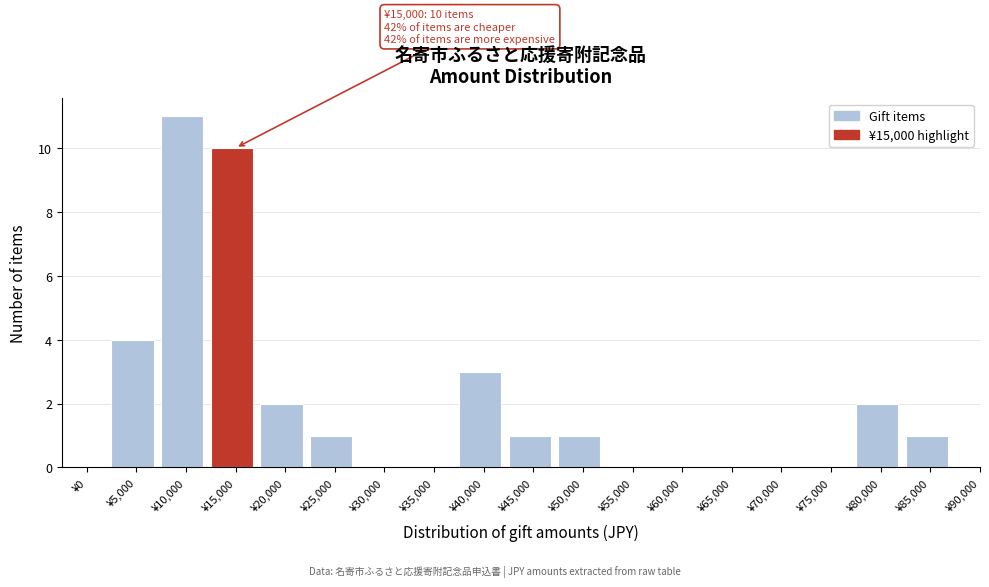

Reading left to right, list all the values displayed in this chart.

¥0=0	¥5,000=4	¥10,000=11	¥15,000=10	¥20,000=2	¥25,000=1	¥30,000=0	¥35,000=0	¥40,000=3	¥45,000=1	¥50,000=1	¥55,000=0	¥60,000=0	¥65,000=0	¥70,000=0	¥75,000=0	¥80,000=2	¥85,000=1	¥90,000=0